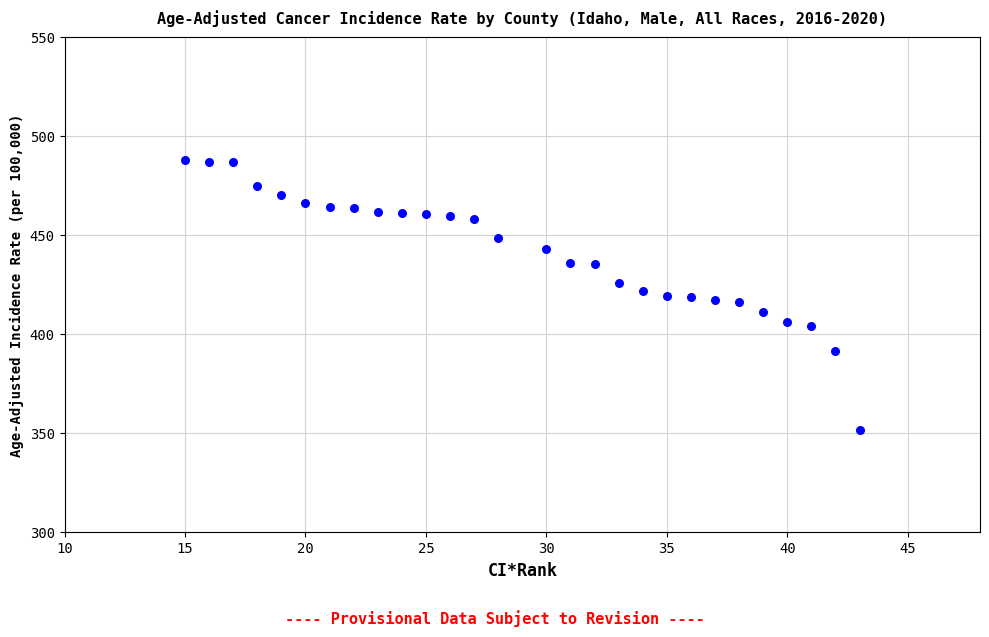

What is the range of Y values (max minus min)?

136.4